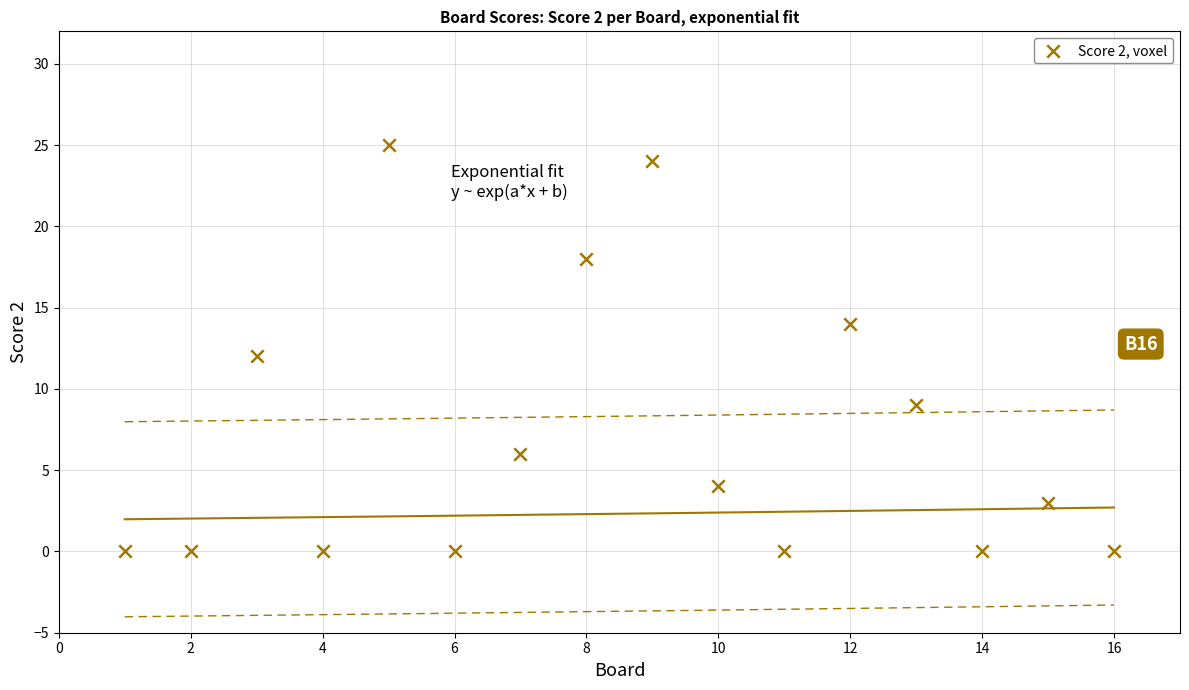

What is the range of X values (max minus min)?

15